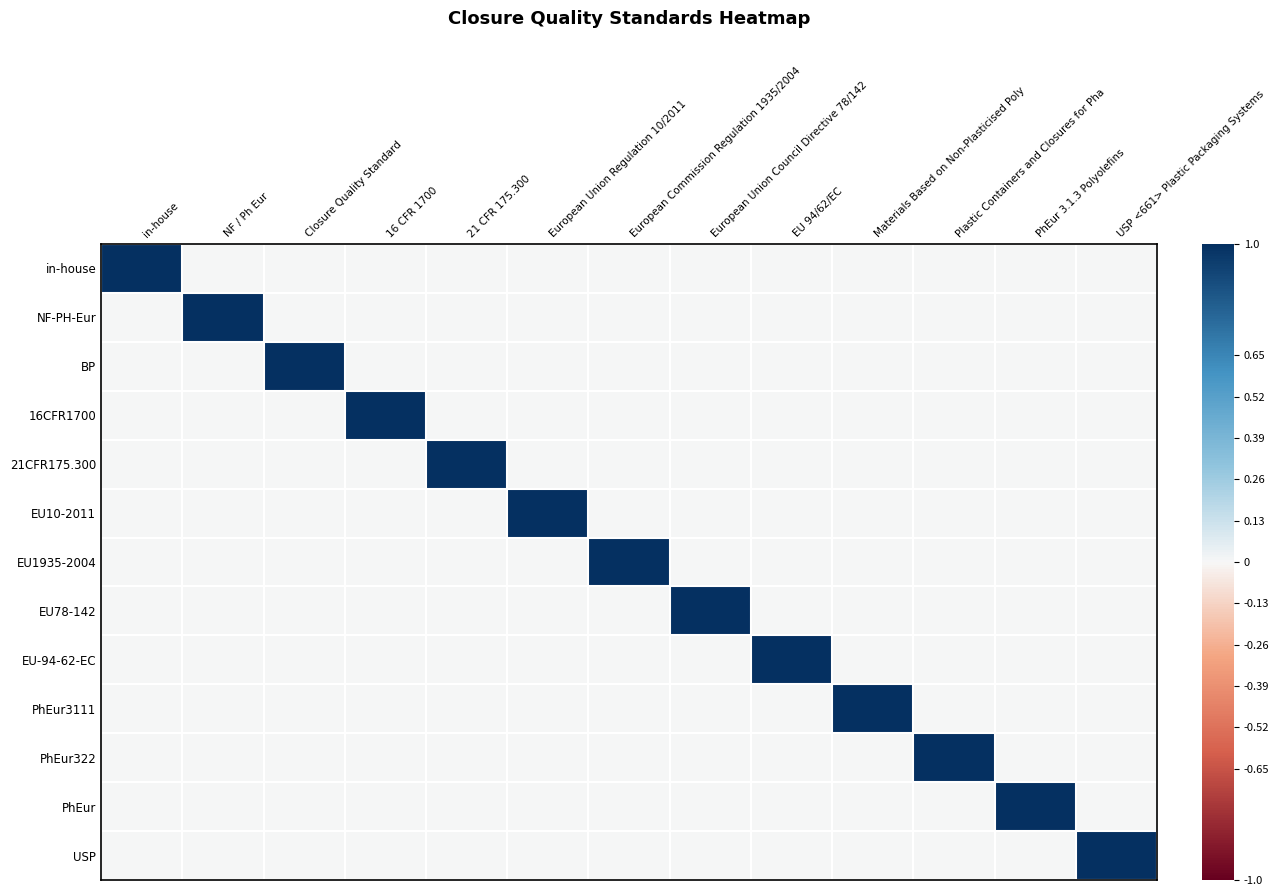

What is the total value across all series at Plastic Containers and Closures for Pha?

1